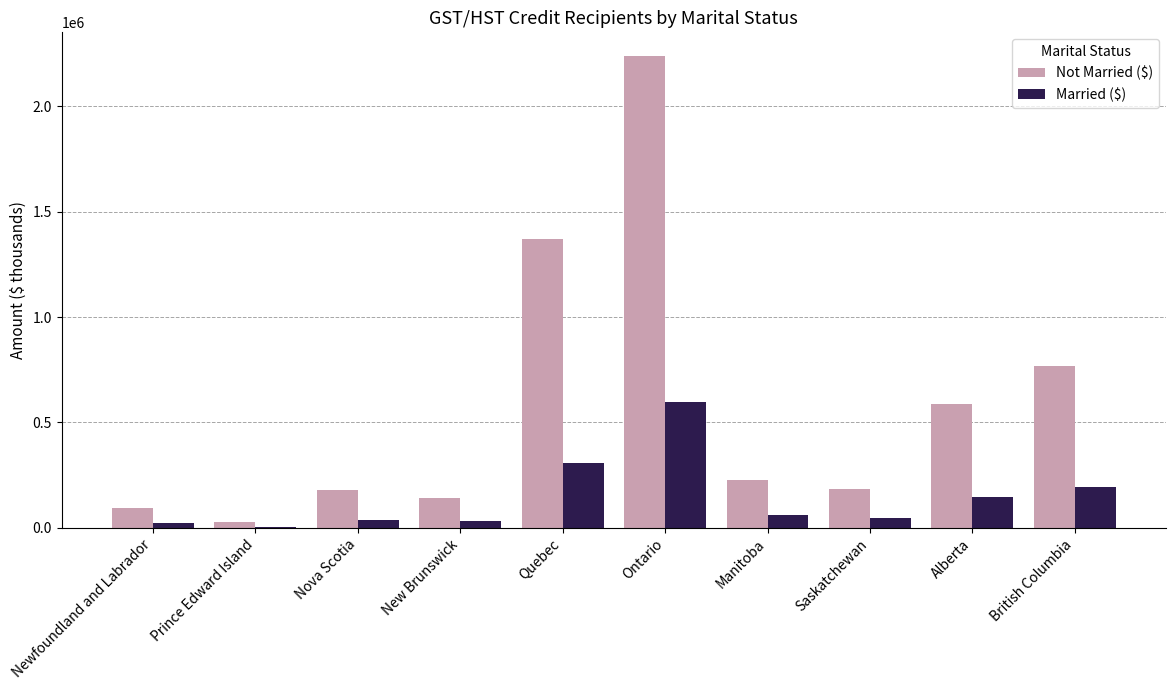

Between Ontario and Saskatchewan, which series saw the biggest shift?

Not Married ($)